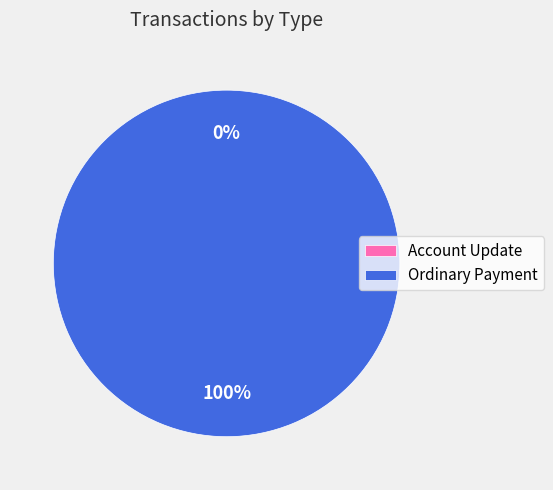

Which slice is the largest?

Ordinary Payment